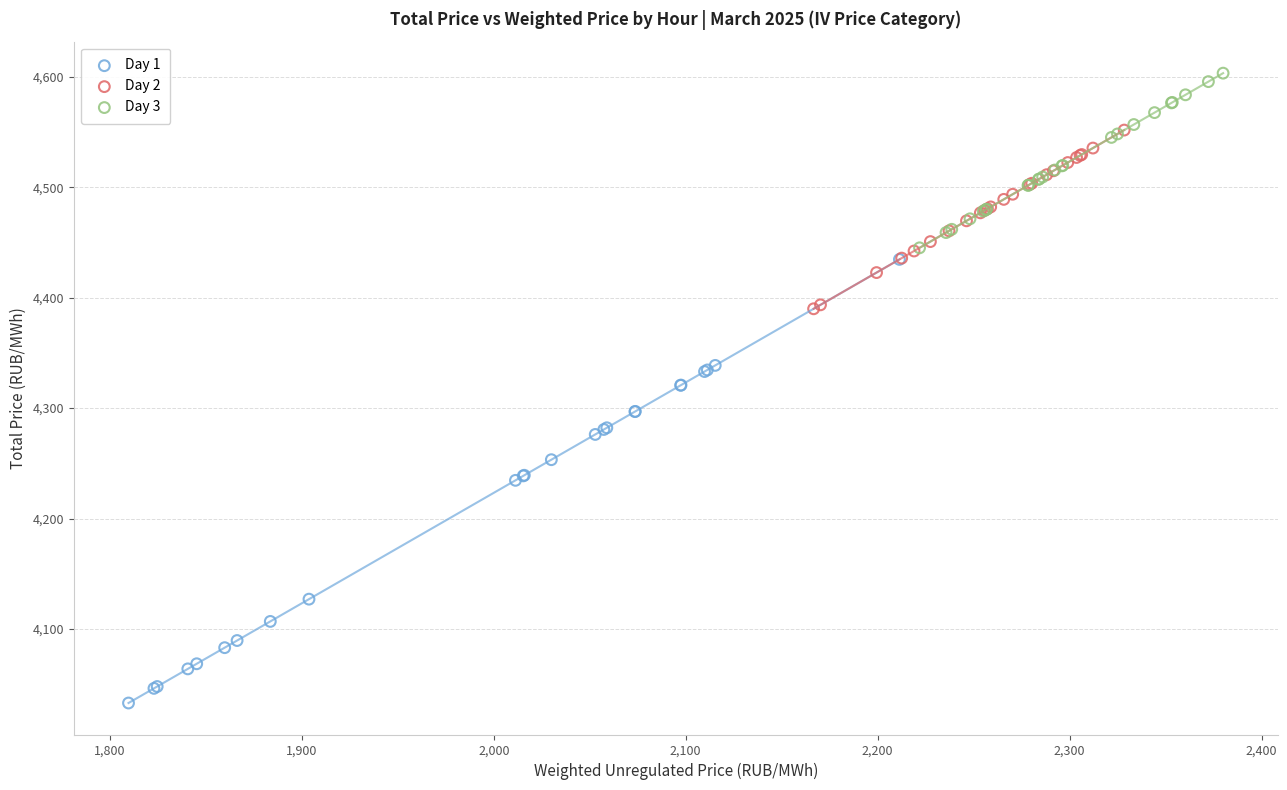

Which series has the largest Y range (max minus min)?

Day 1